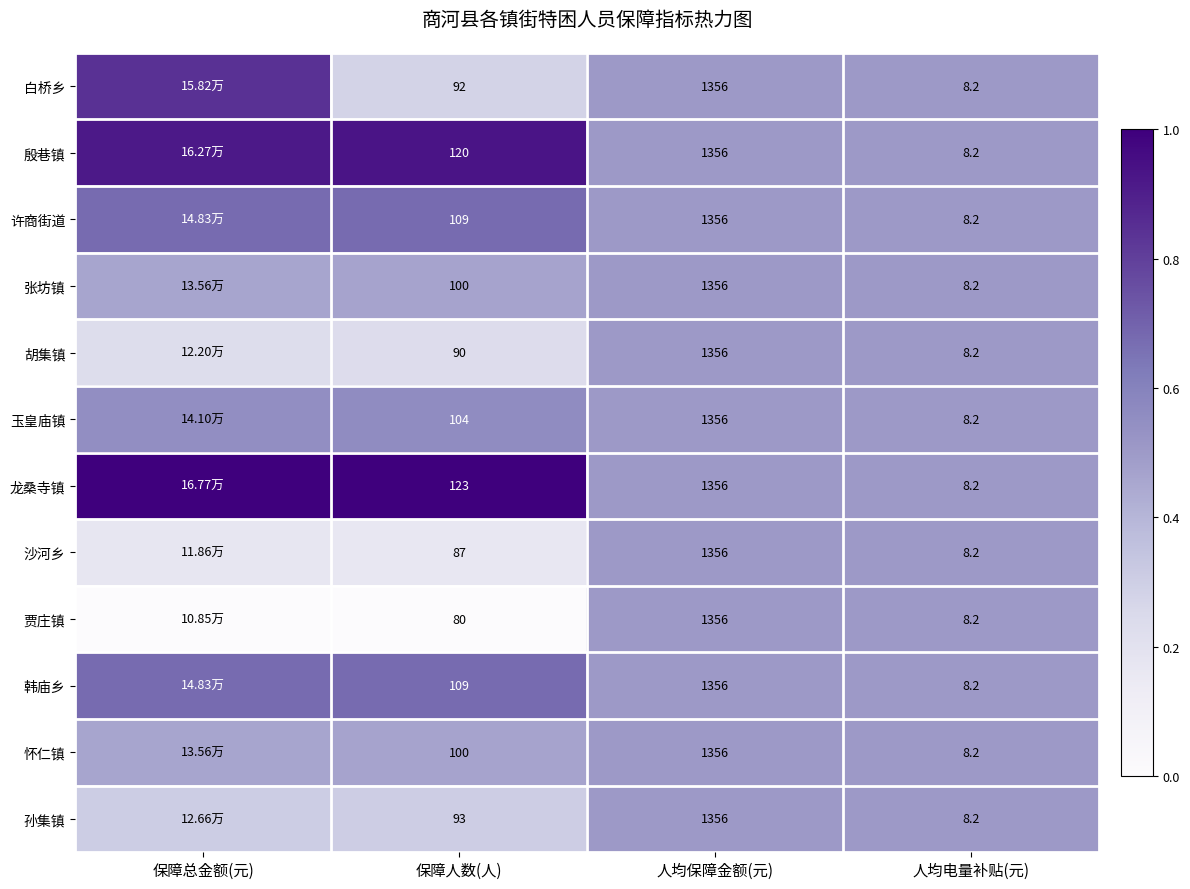

Is the value of 沙河乡 at 保障人数(人) greater than the value of 许商街道 at 保障人数(人)?

No